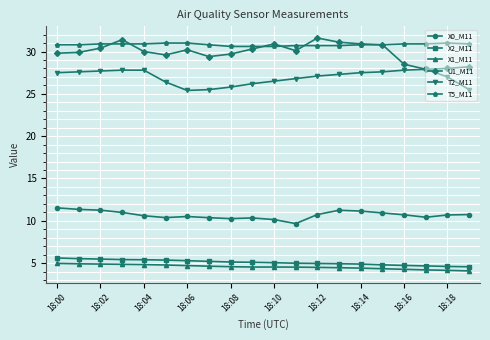

What is the difference between the maximum and minimum values in the T2_M11 series?

2.5